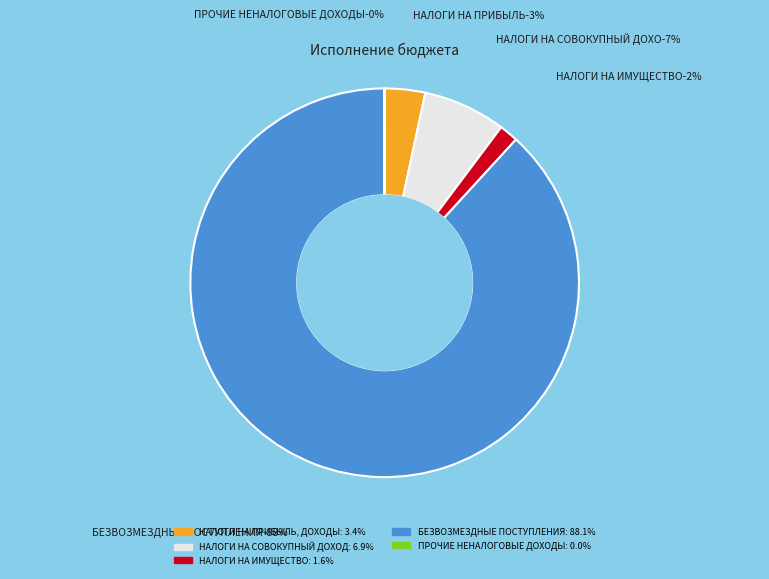

What percentage do НАЛОГИ НА ПРИБЫЛЬ, ДОХОДЫ and БЕЗВОЗМЕЗДНЫЕ ПОСТУПЛЕНИЯ together represent?

91.5%